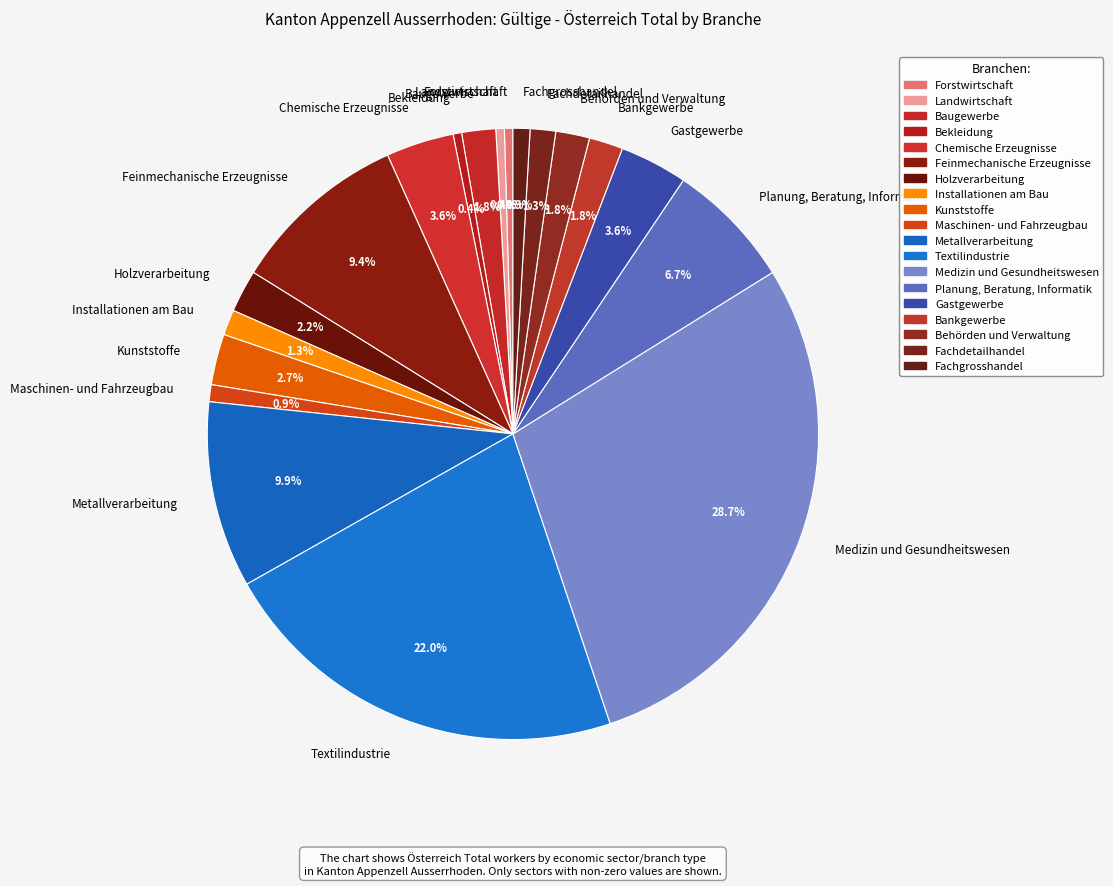

Approximately how many times larger is the value at Fachdetailhandel compared to Installationen am Bau?

1.0